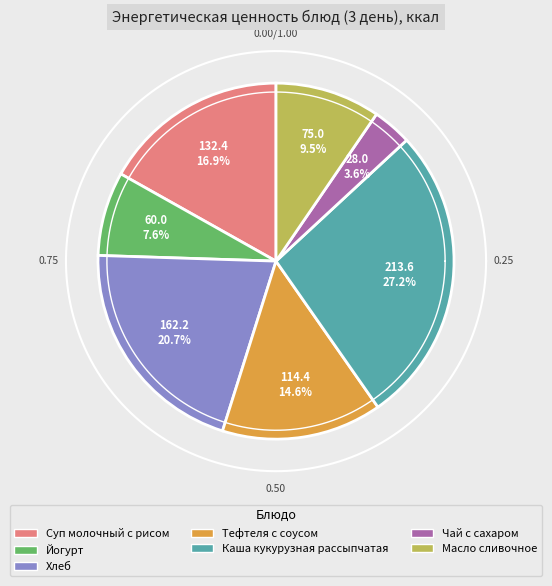

What is the total percentage of Хлеб and Тефтеля с соусом?

35.2%